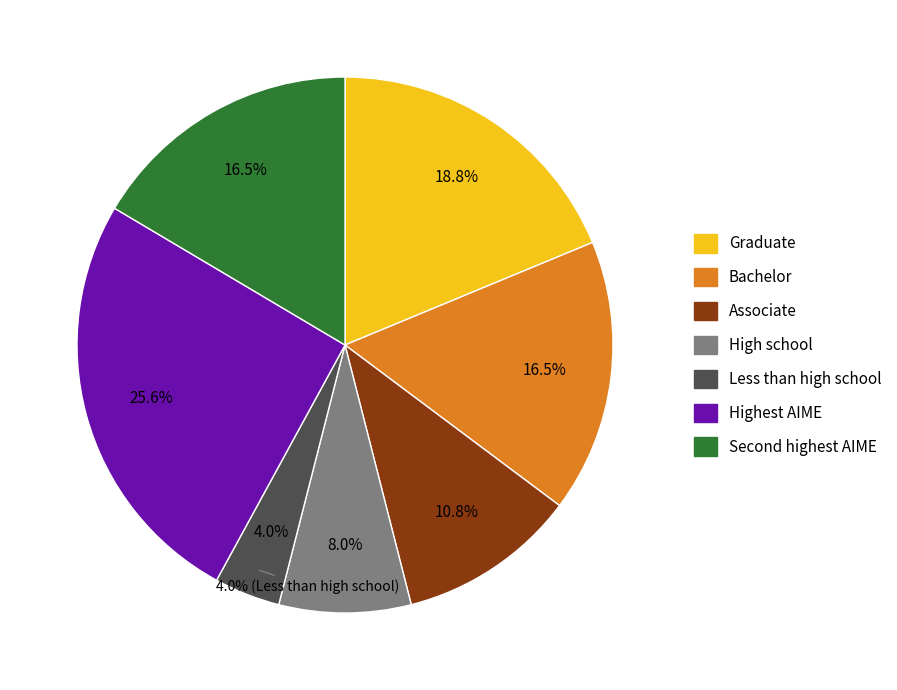

Does All other races represent more than half of the total?

No